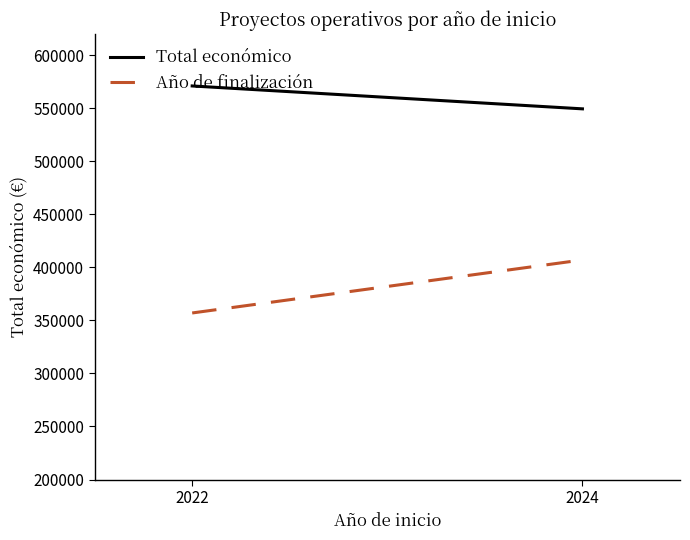

How many lines are shown in the chart?

2